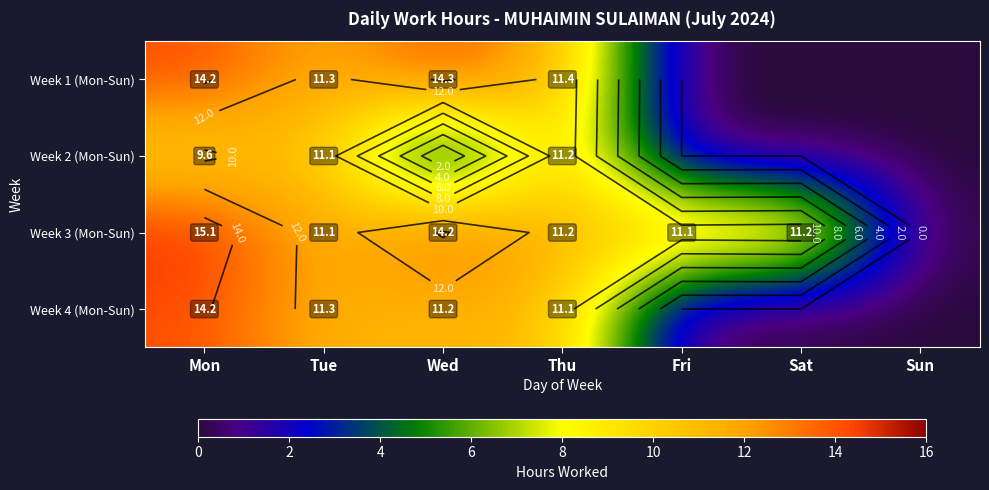

At Thu, list the series in order from largest to smallest.

Week 1 (Mon-Sun), Week 2 (Mon-Sun), Week 3 (Mon-Sun), Week 4 (Mon-Sun)